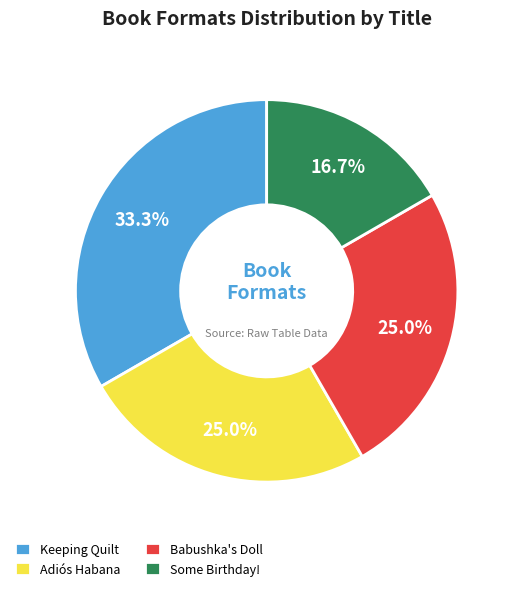

What is the largest slice in the pie chart?

Keeping Quilt